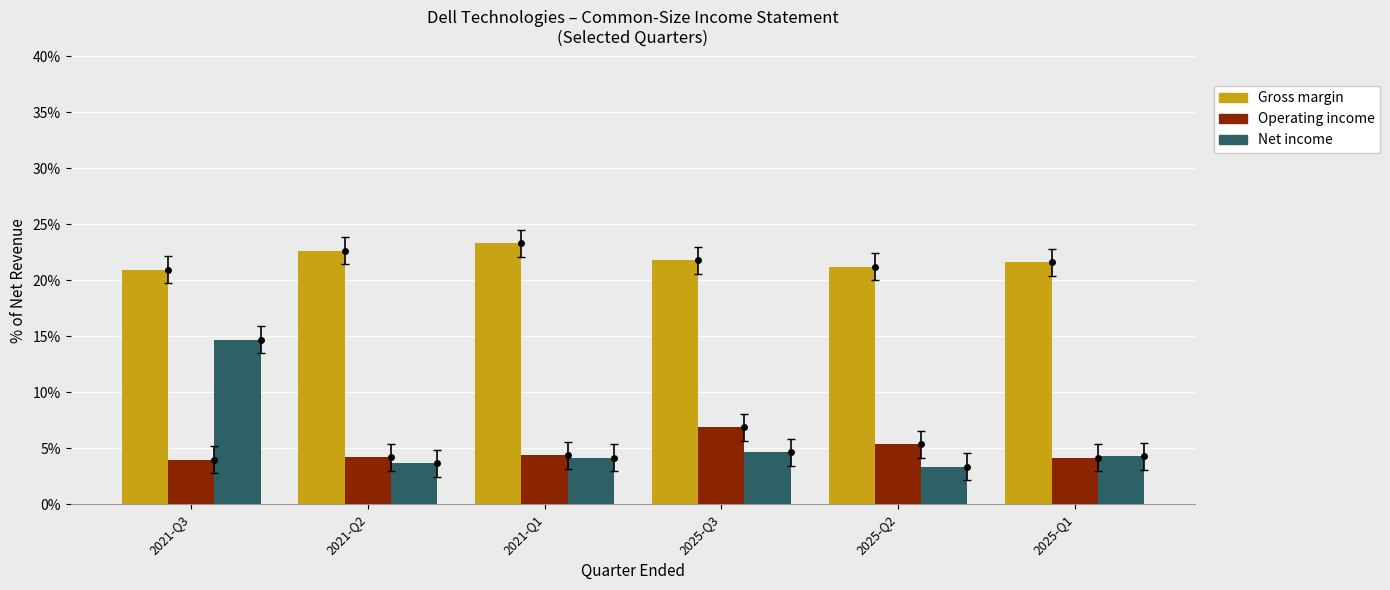

What are all the series names shown in the legend?

Gross margin, Operating income, Net income